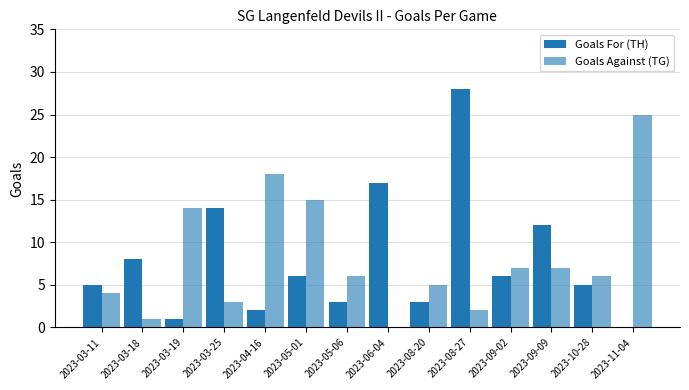

What is the greatest value displayed?

28